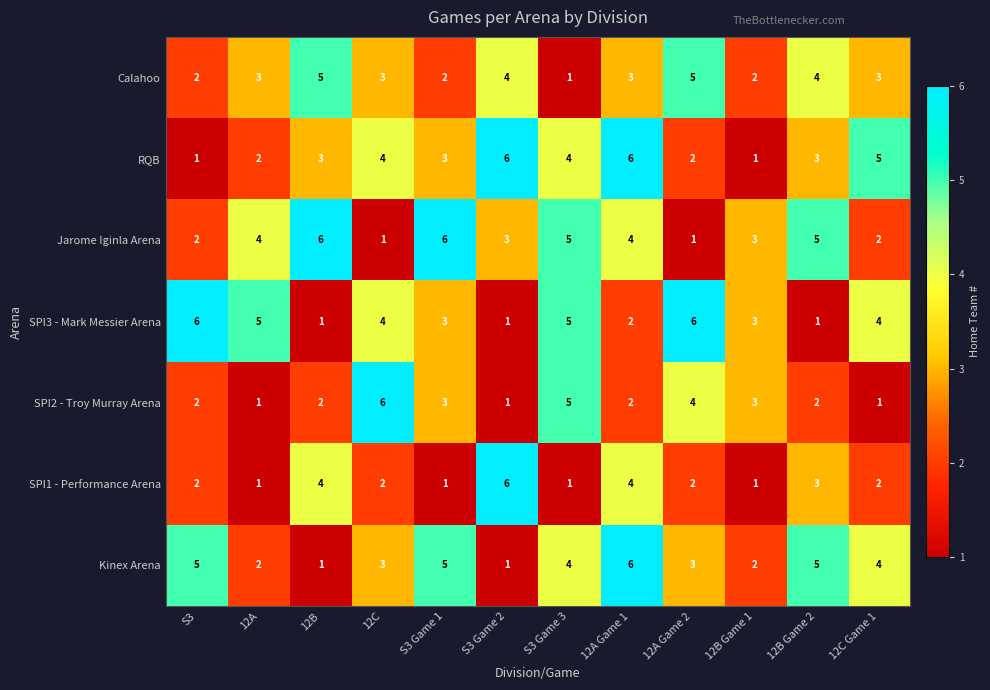

Which series changed the most between S3 and 12A Game 2?

Calahoo